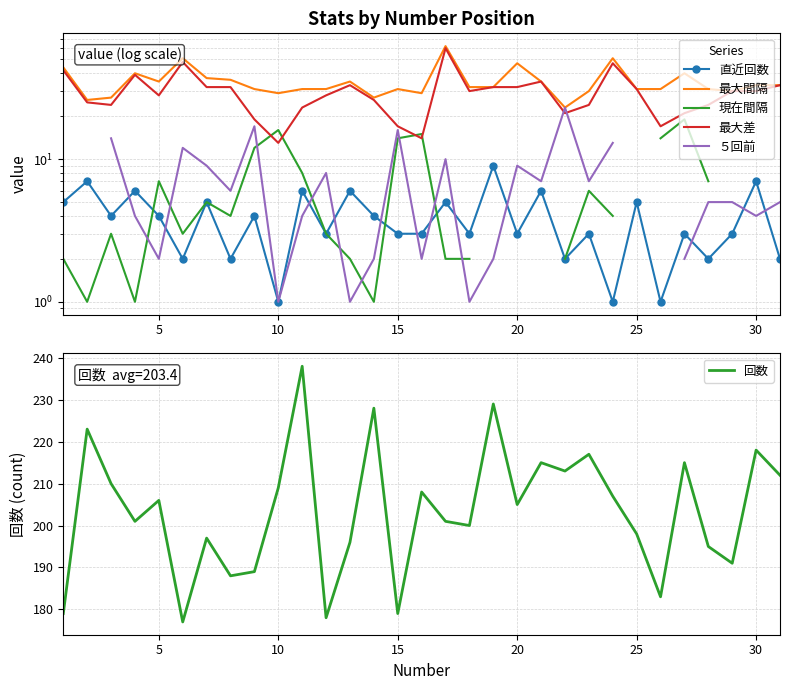

Which series ends up on top after the final intersection of ５回前 and 最大差?

最大差